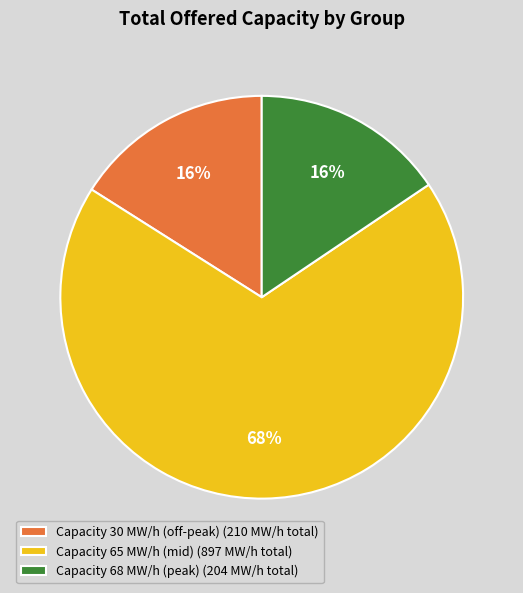

Which slice represents more than half of the pie?

Capacity 65 MW/h (mid) (897 MW/h total)